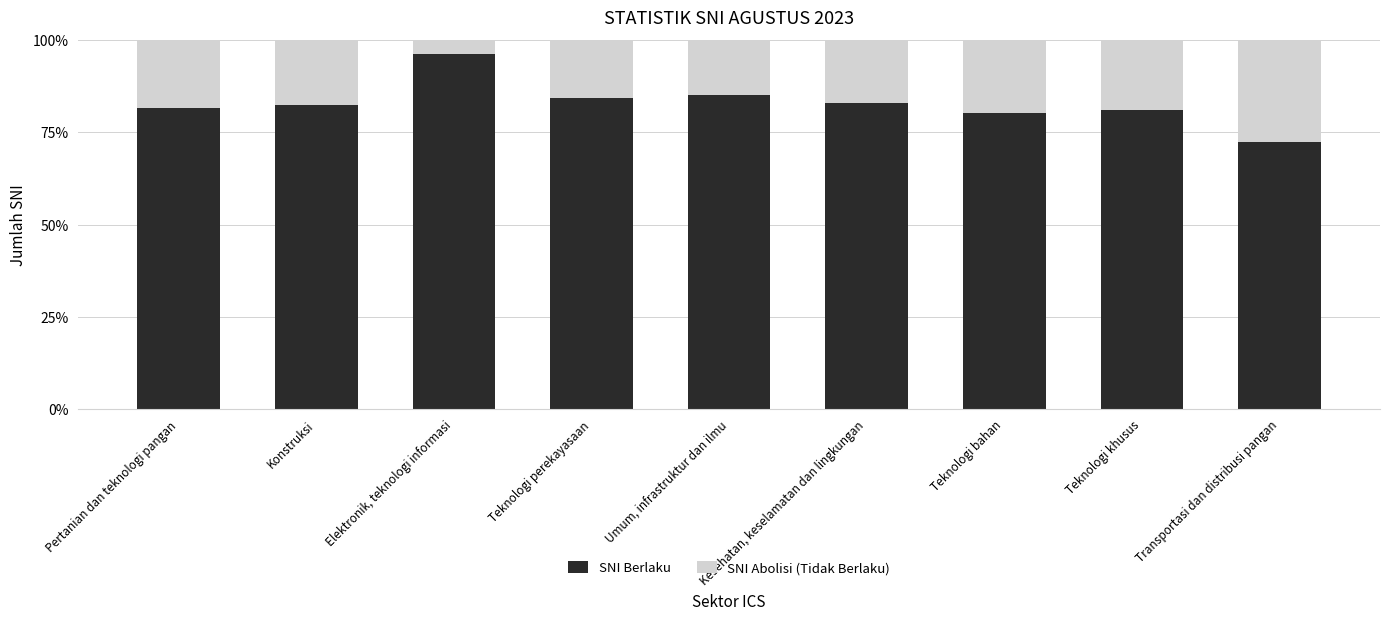

The value of SNI Berlaku at Kesehatan, keselamatan dan lingkungan is 0.4. True or false?

False